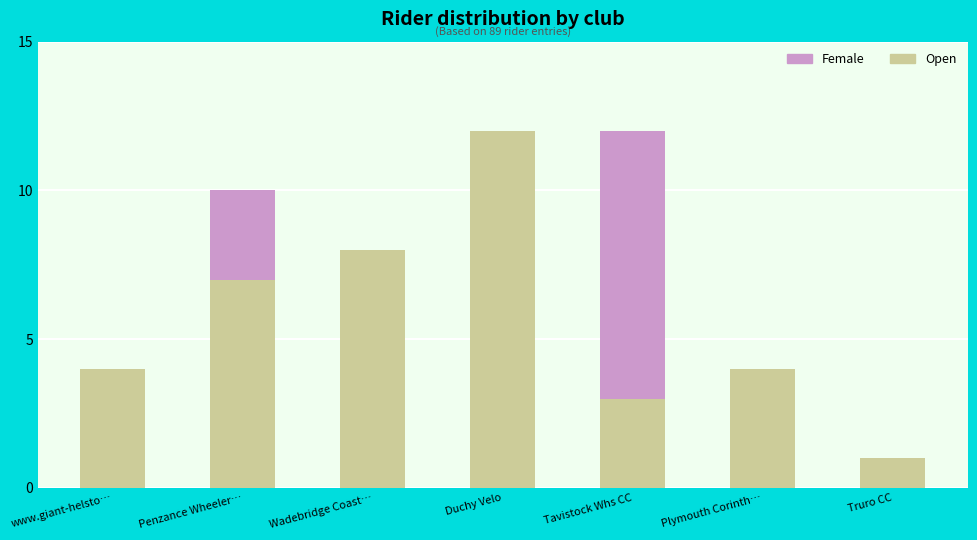

How many categories are shown in the chart?

7